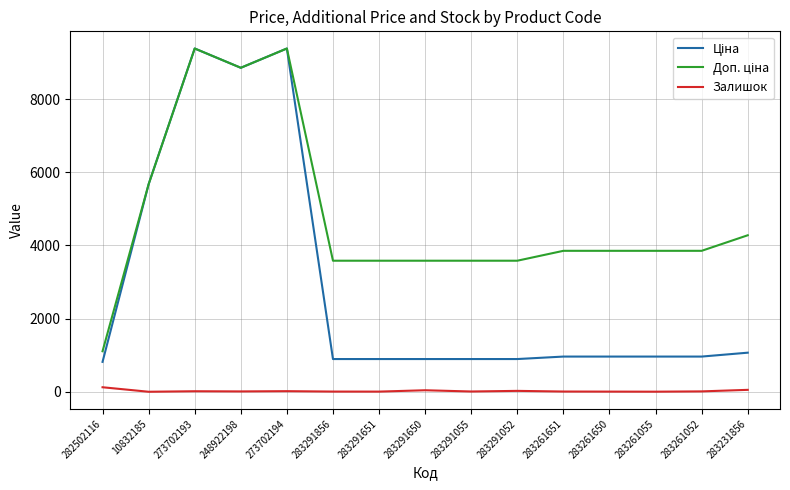

Does the chart display data point markers on the line(s)?

No